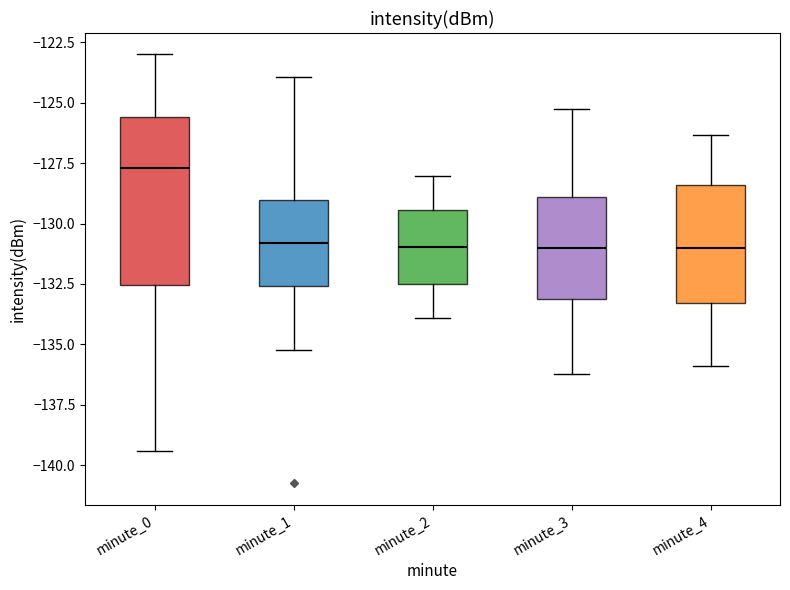

Reading left to right, transcribe this box plot: for each box, give where its median line is, the range the box spans, and where its two whiskers end, as read against the y-axis. The values are not printed on the chart, so give them approximately, as read against the axis.

minute_0: median -127.5, box -132.5 to -125.5, whiskers -139.5 to -123.0
minute_1: median -131.0, box -132.5 to -129.0, whiskers -135.0 to -124.0
minute_2: median -131.0, box -132.5 to -129.5, whiskers -134.0 to -128.0
minute_3: median -131.0, box -133.0 to -129.0, whiskers -136.0 to -125.0
minute_4: median -131.0, box -133.5 to -128.5, whiskers -136.0 to -126.5